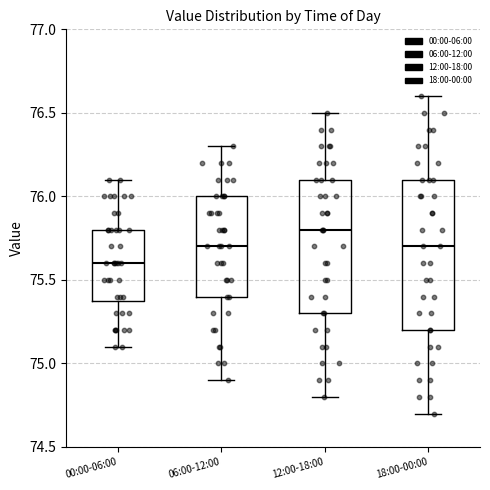

Reading left to right, read every box against the y-axis: the position of its median line, the range the box covers, and the ends of its whiskers. The values are not printed on the chart, so give them approximately, as read against the axis.

00:00-06:00: median 75.6, box 75.4 to 75.8, whiskers 75.1 to 76.1
06:00-12:00: median 75.7, box 75.4 to 76.0, whiskers 74.9 to 76.3
12:00-18:00: median 75.8, box 75.3 to 76.1, whiskers 74.8 to 76.5
18:00-00:00: median 75.7, box 75.2 to 76.1, whiskers 74.7 to 76.6